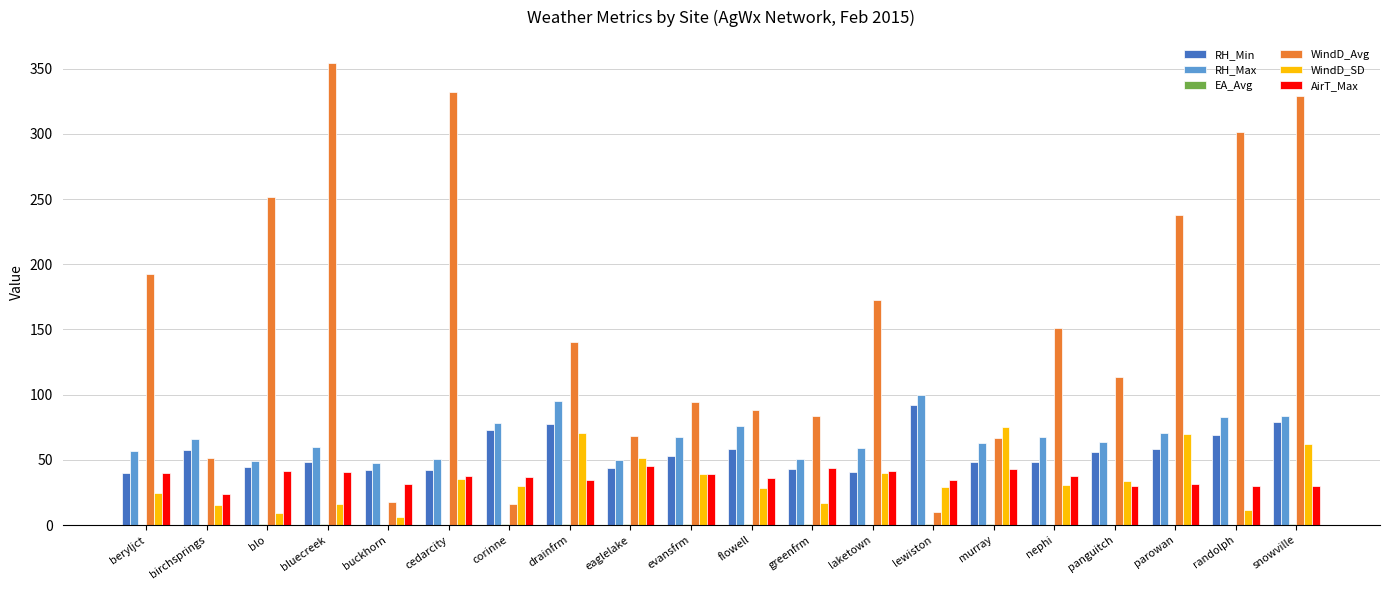

What is the total value across all series at lewiston?

266.7